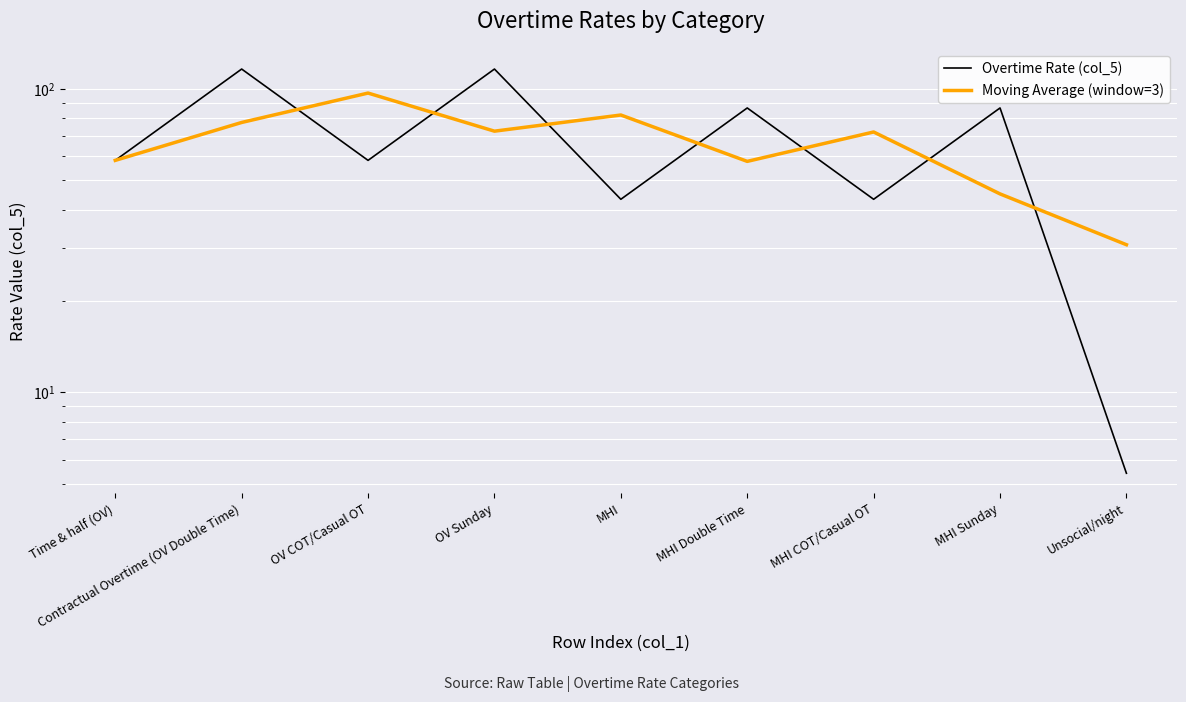

True or false: Overtime Rate (col_5) has more than 2 interior local peaks.

True